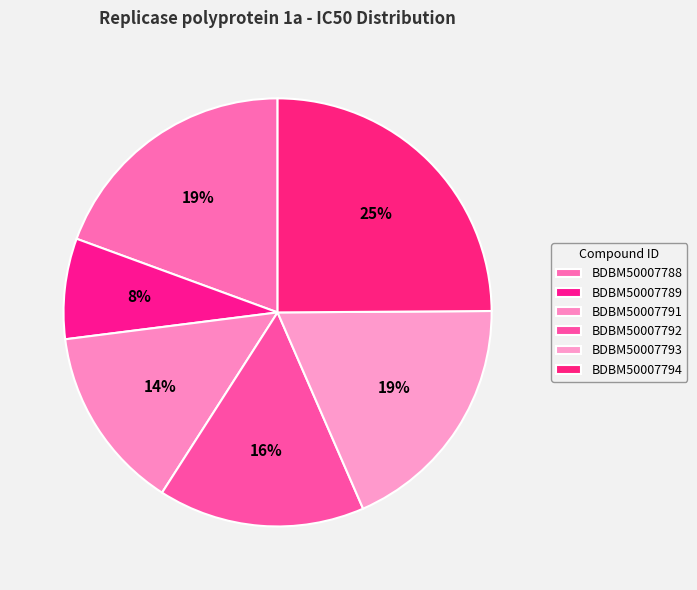

What is the change in value from BDBM50007791 to BDBM50007794?

+26000